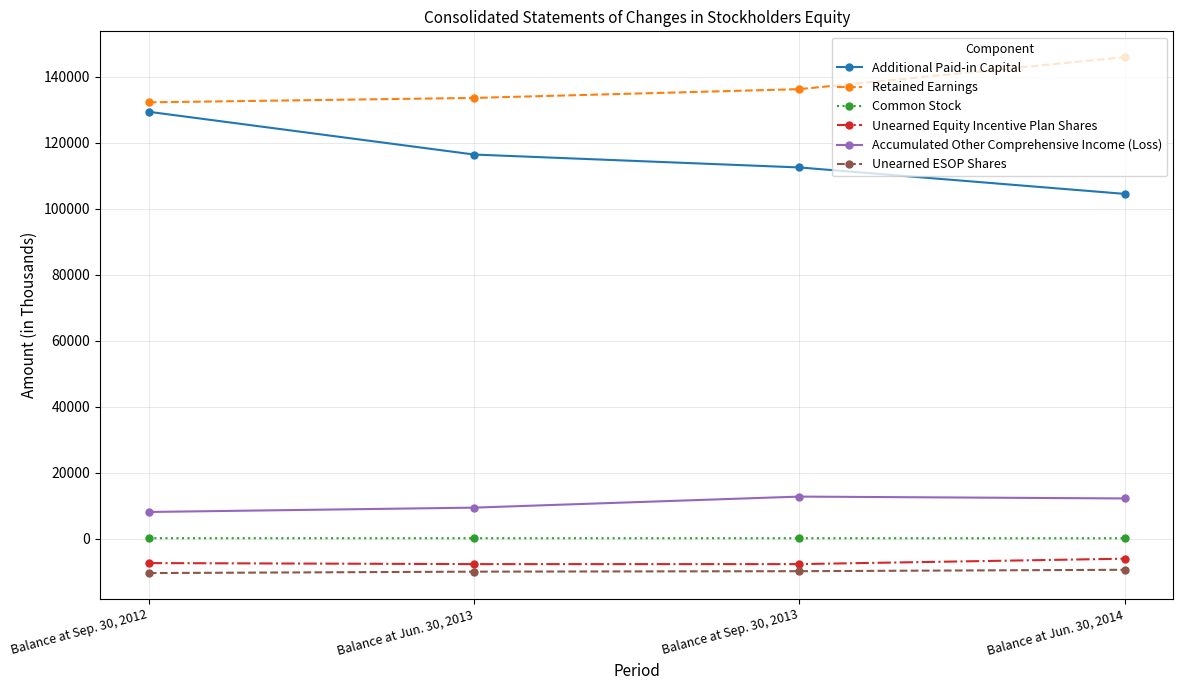

At Balance at Jun. 30, 2013, list the series in order from smallest to largest.

Unearned ESOP Shares, Unearned Equity Incentive Plan Shares, Common Stock, Accumulated Other Comprehensive Income (Loss), Additional Paid-in Capital, Retained Earnings